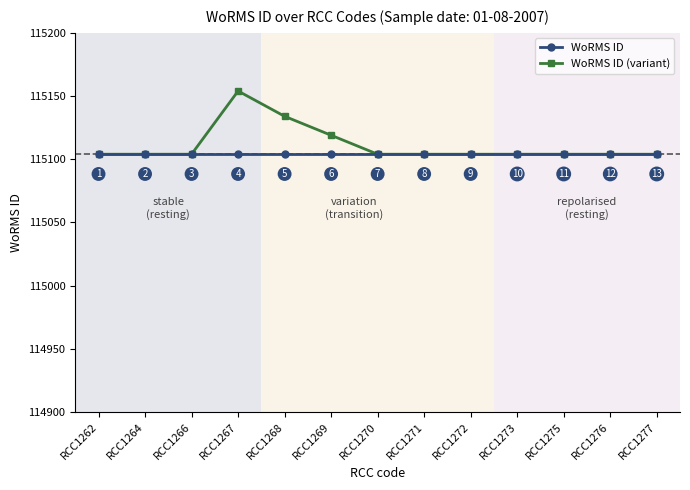

List the series in order of their peak value, lowest first.

WoRMS ID, WoRMS ID (variant)